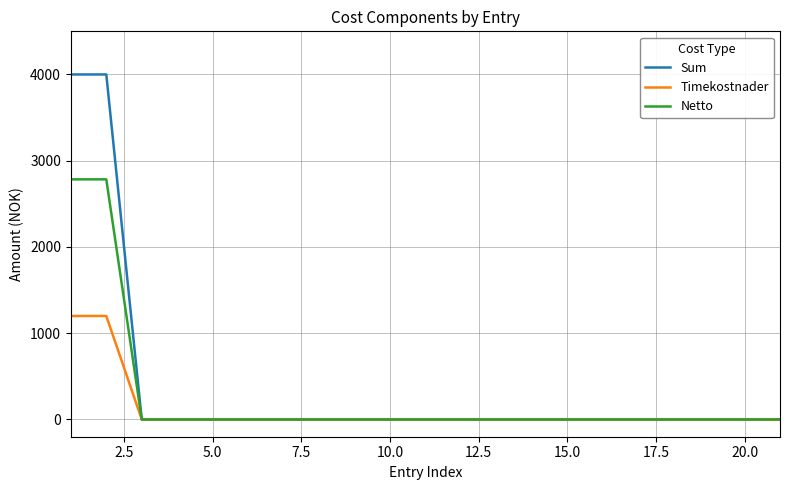

What is the sum of all Sum values?

8000